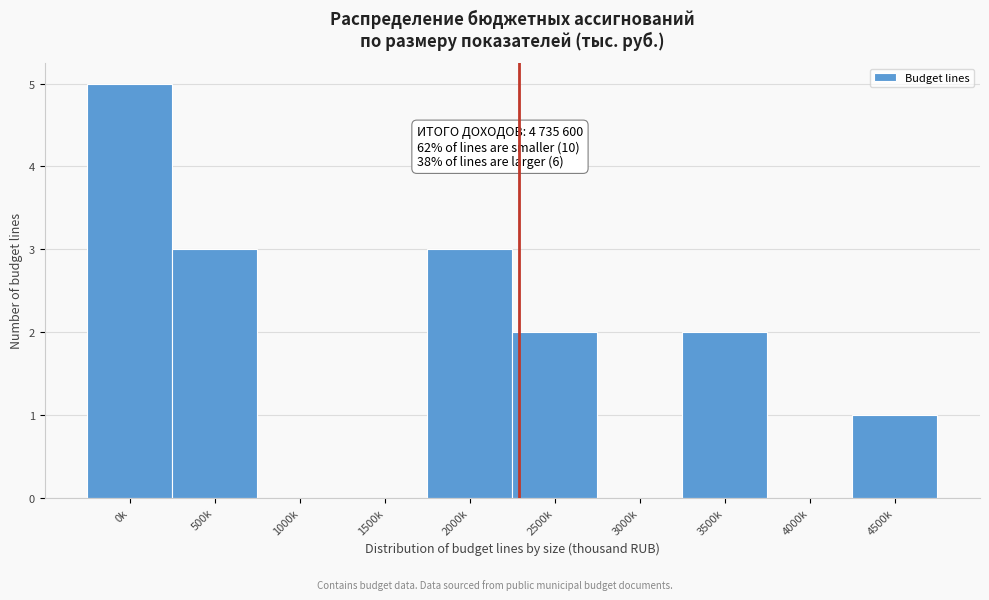

Reading left to right, list all the values displayed in this chart.

0k=5	500k=3	1000k=0	1500k=0	2000k=3	2500k=2	3000k=0	3500k=2	4000k=0	4500k=1